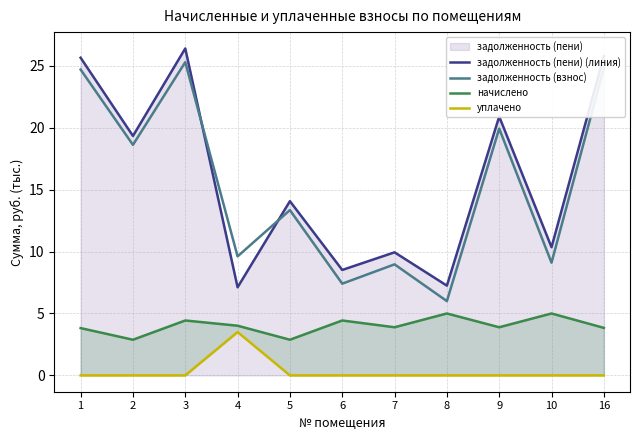

Where does the начислено series first go above 3?

1